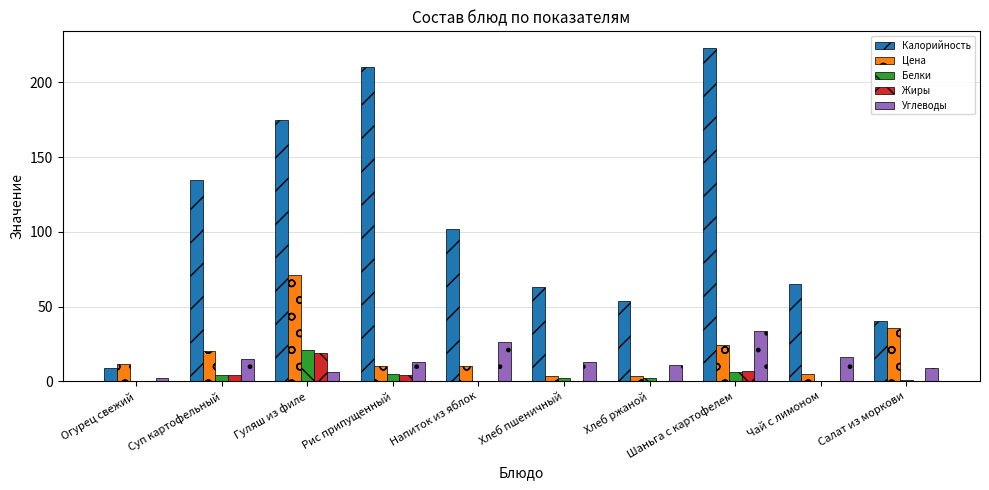

Is the value of Цена at Напиток из яблок greater than the value of Калорийность at Гуляш из филе?

No